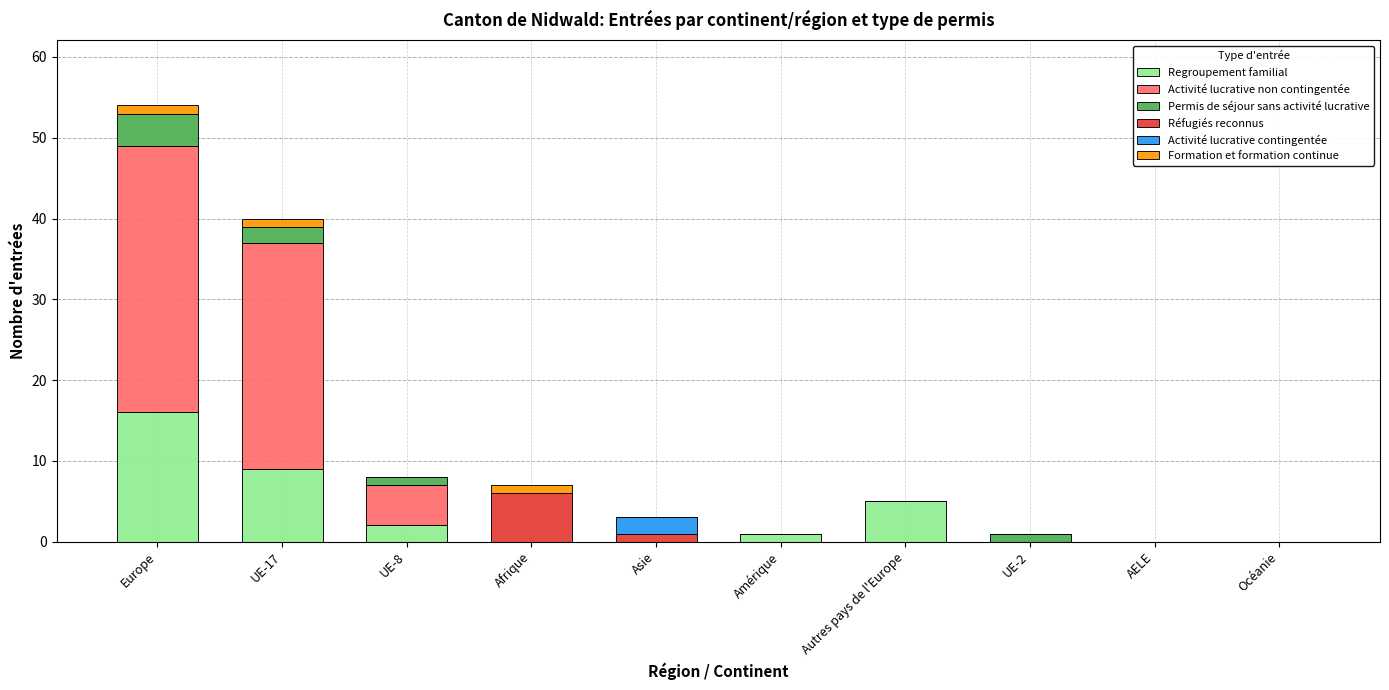

At which label is Regroupement familial closest to 8?

UE-17